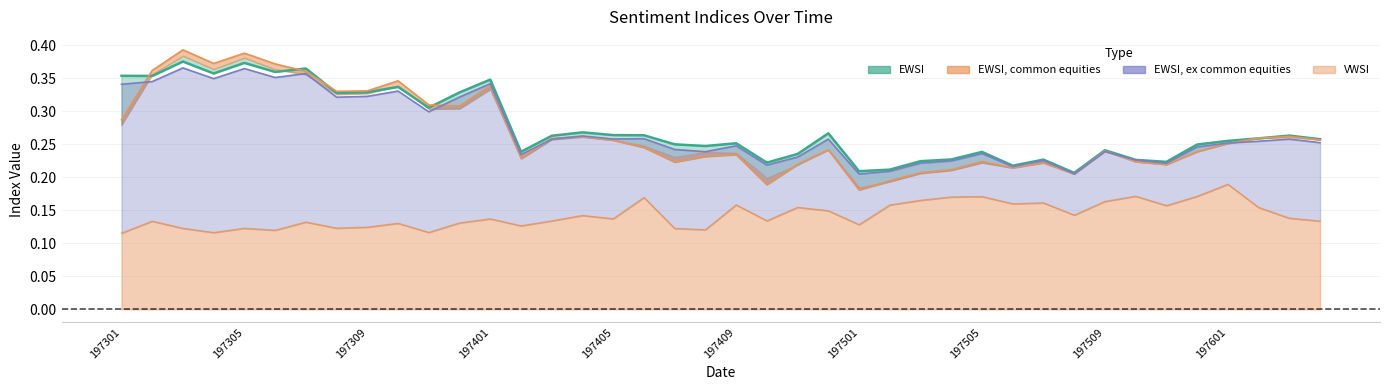

How many interior local peaks does the VWSI series have?

13